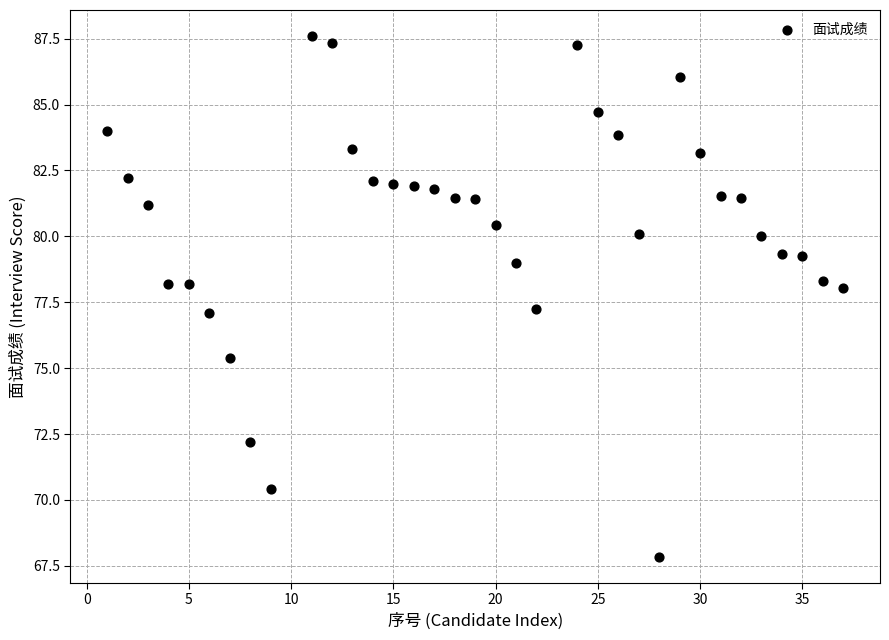

What is the range of X values (max minus min)?

36.0